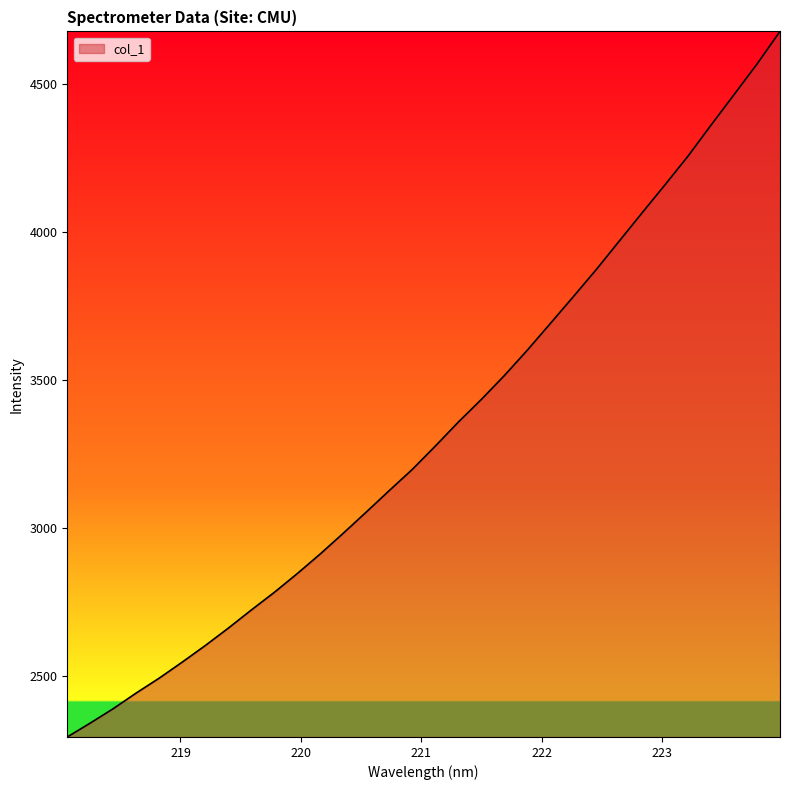

What is the maximum value shown in the chart?

4676.0